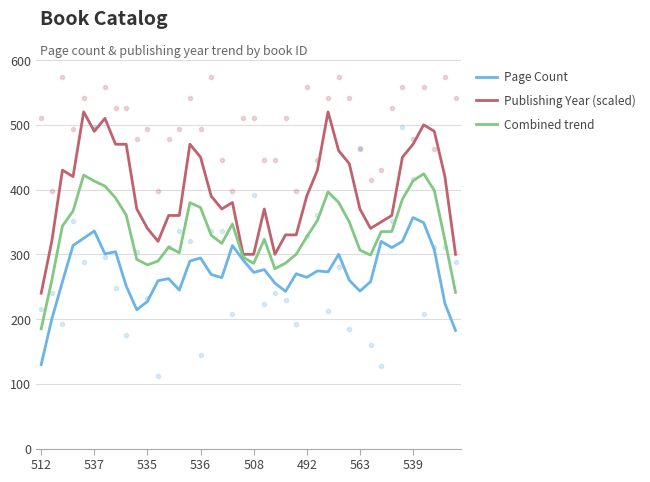

How many interior local valleys does the Publishing Year (scaled) series have?

6